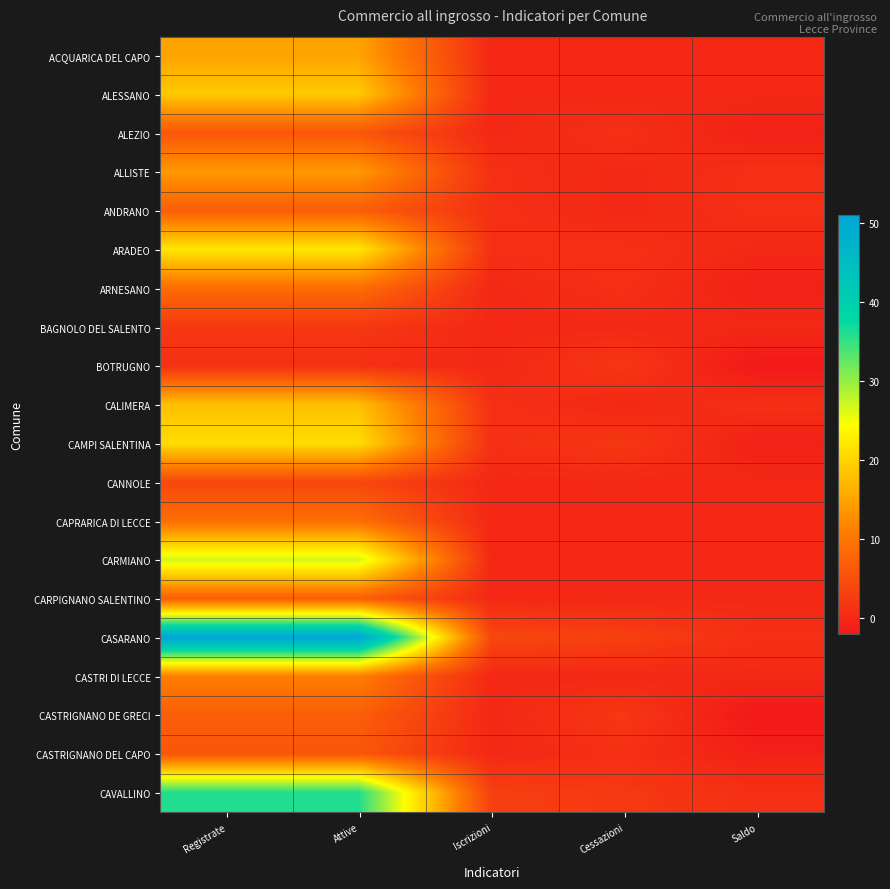

Between Cessazioni and Saldo, which series saw the biggest shift?

BOTRUGNO